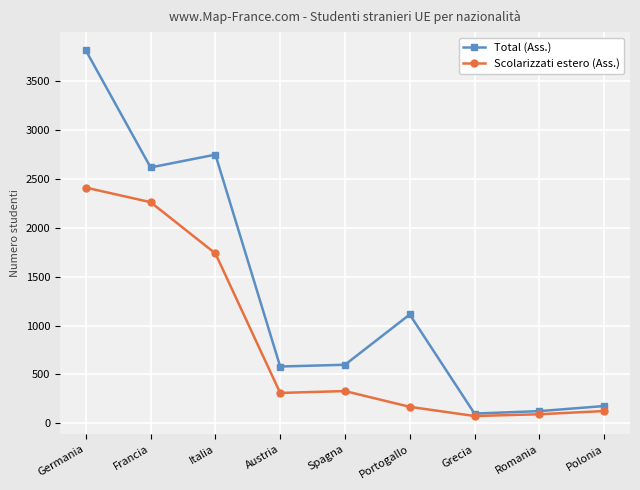

Where is the first local maximum for Total (Ass.)?

Italia